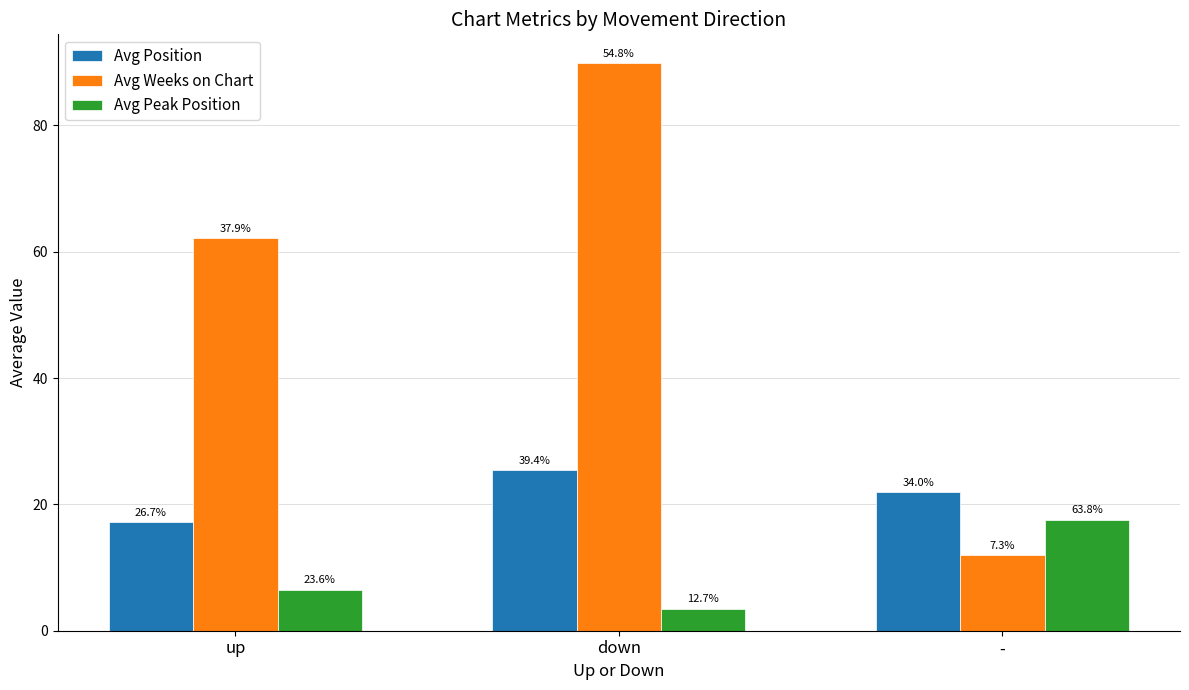

How many bars are there in total?

9